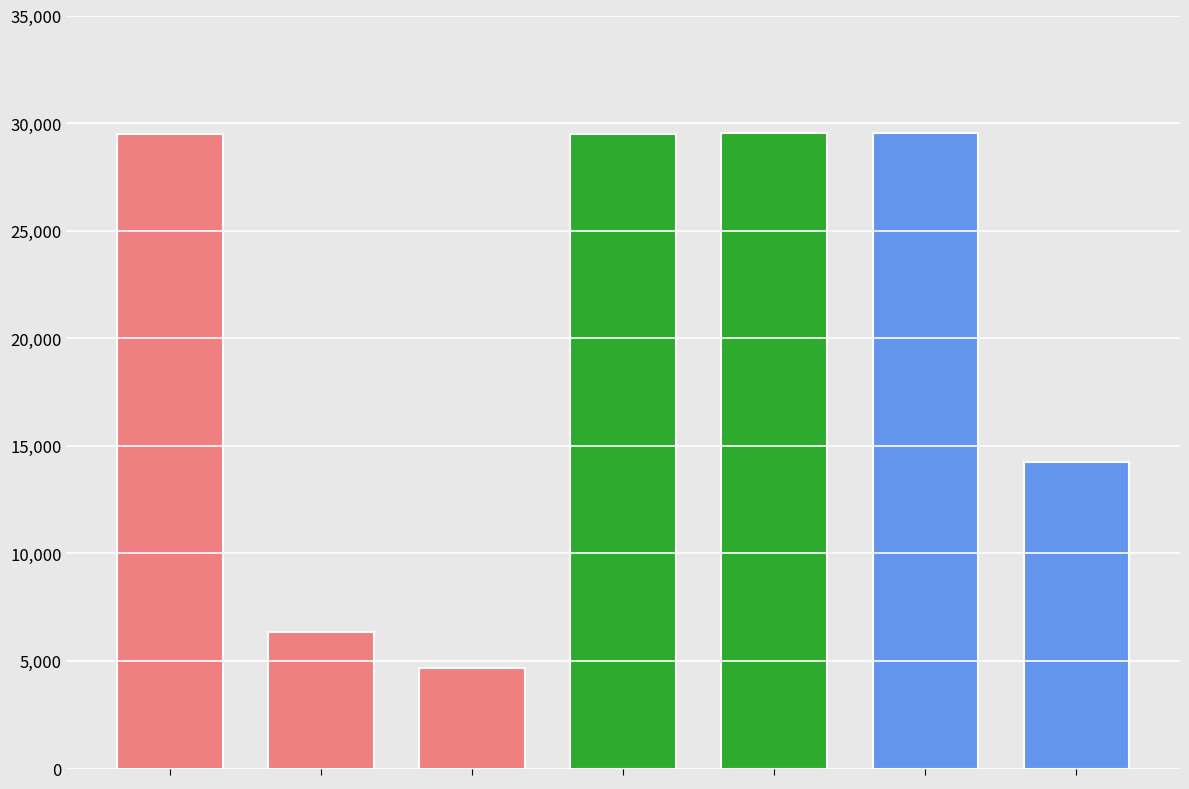

What is the greatest value displayed?

29529